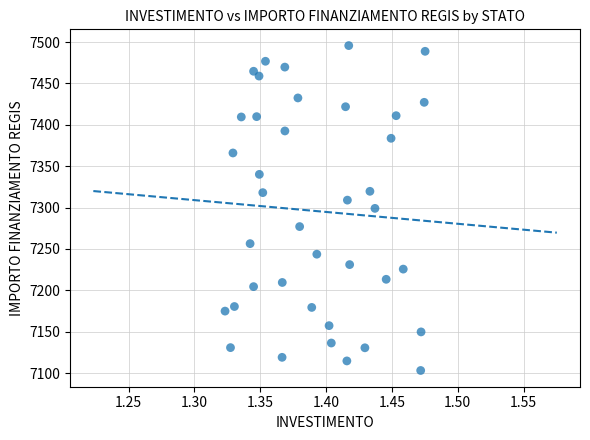

What is the range of Y values (max minus min)?

392.5